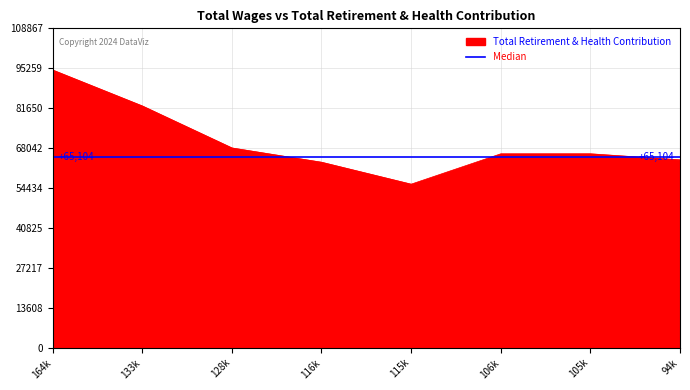

What is the highest value of the Total Retirement & Health Contribution series?

94667